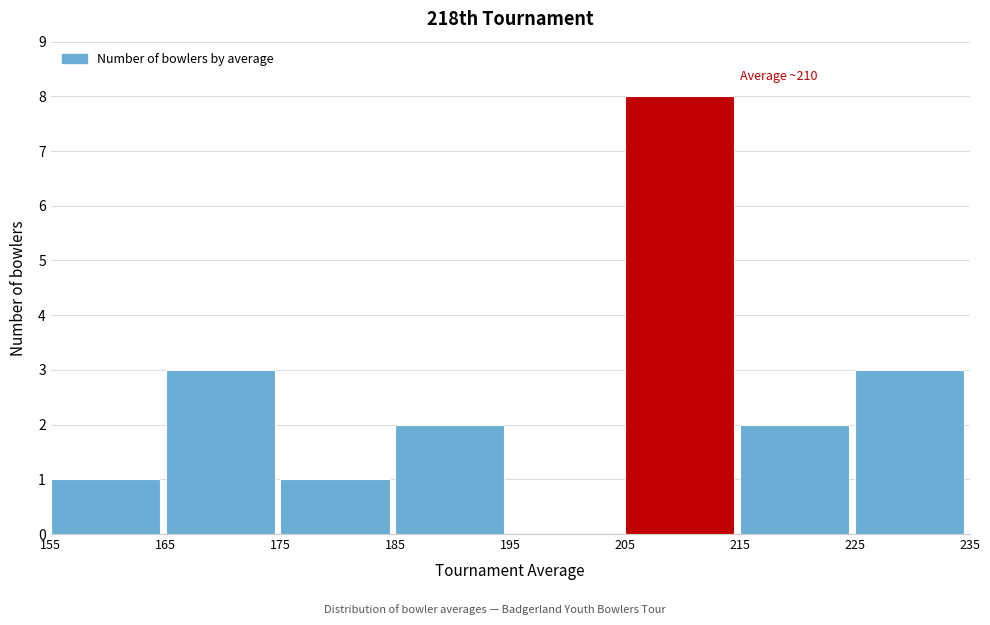

Over which range of the x-axis is the bar tallest?

205 to 215